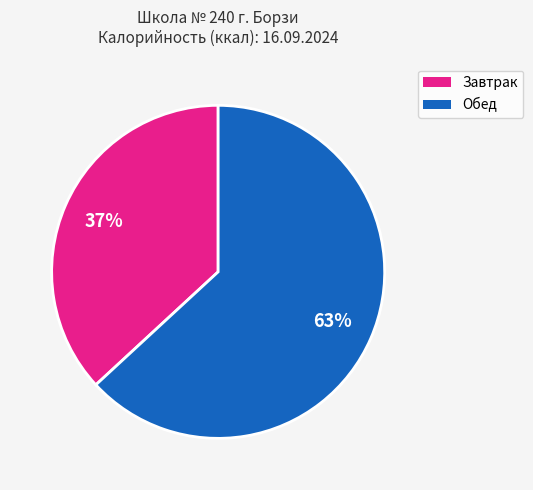

To the nearest percent, what is the difference between the largest and smallest slice percentages?

26%